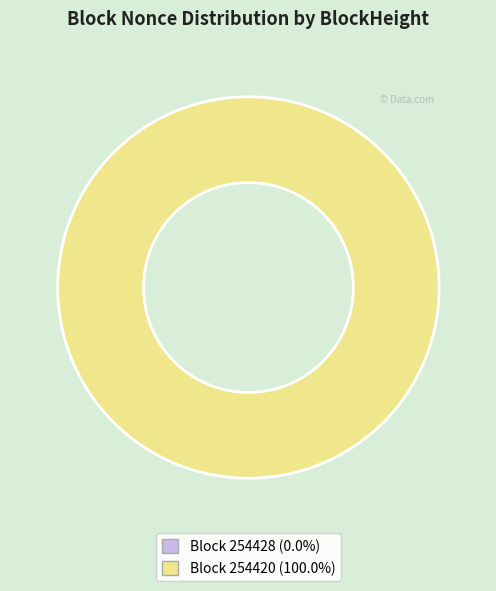

To the nearest percent, what is the difference between the largest and smallest slice percentages?

100%